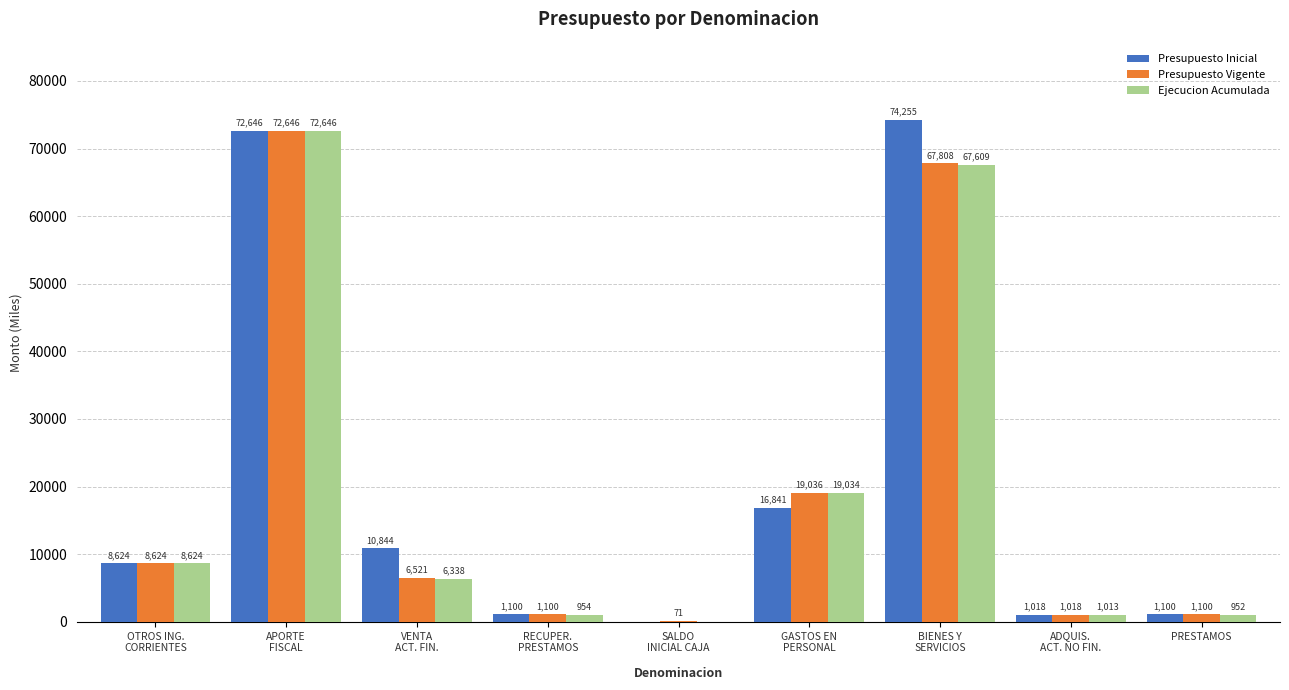

Is the value of Presupuesto Vigente at RECUPER.
PRESTAMOS greater than the value of Ejecucion Acumulada at RECUPER.
PRESTAMOS?

Yes